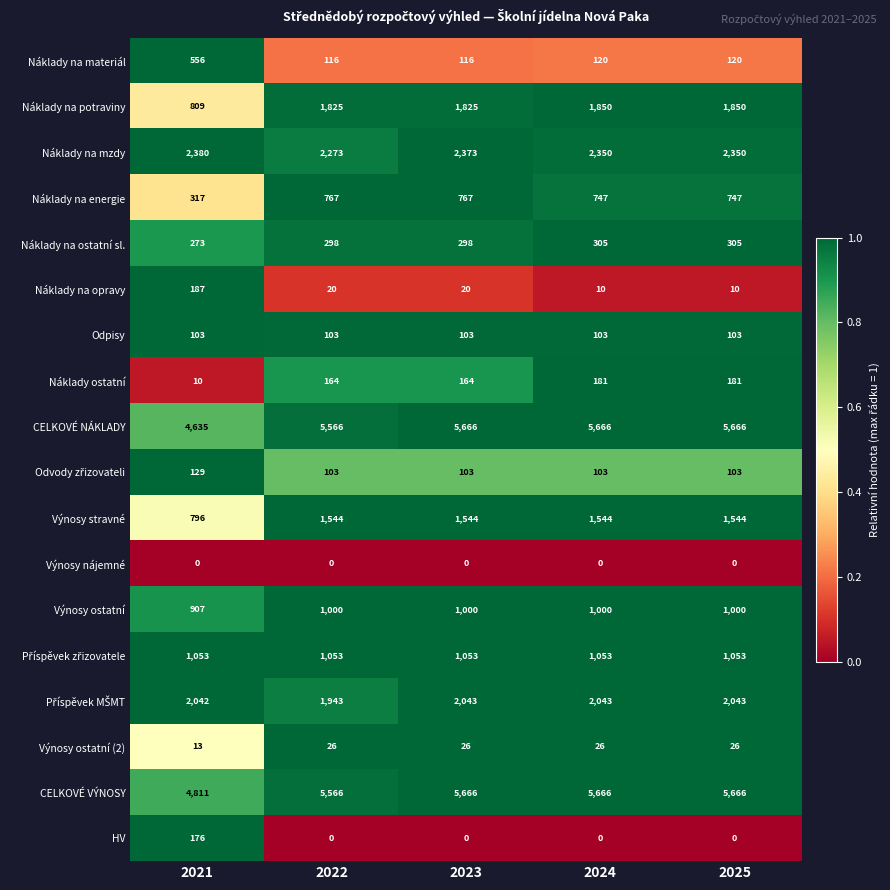

Count the number of categories in the chart.

5